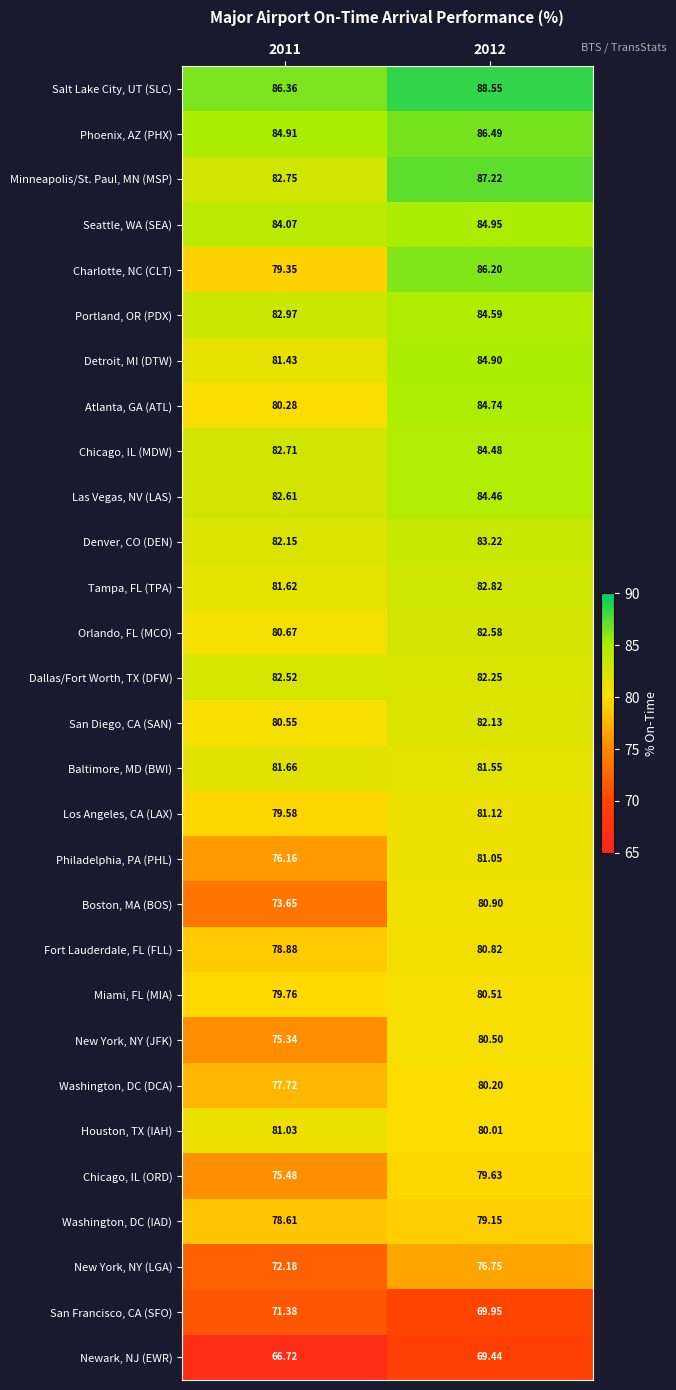

At how many categories does at least one series exceed 69?

2